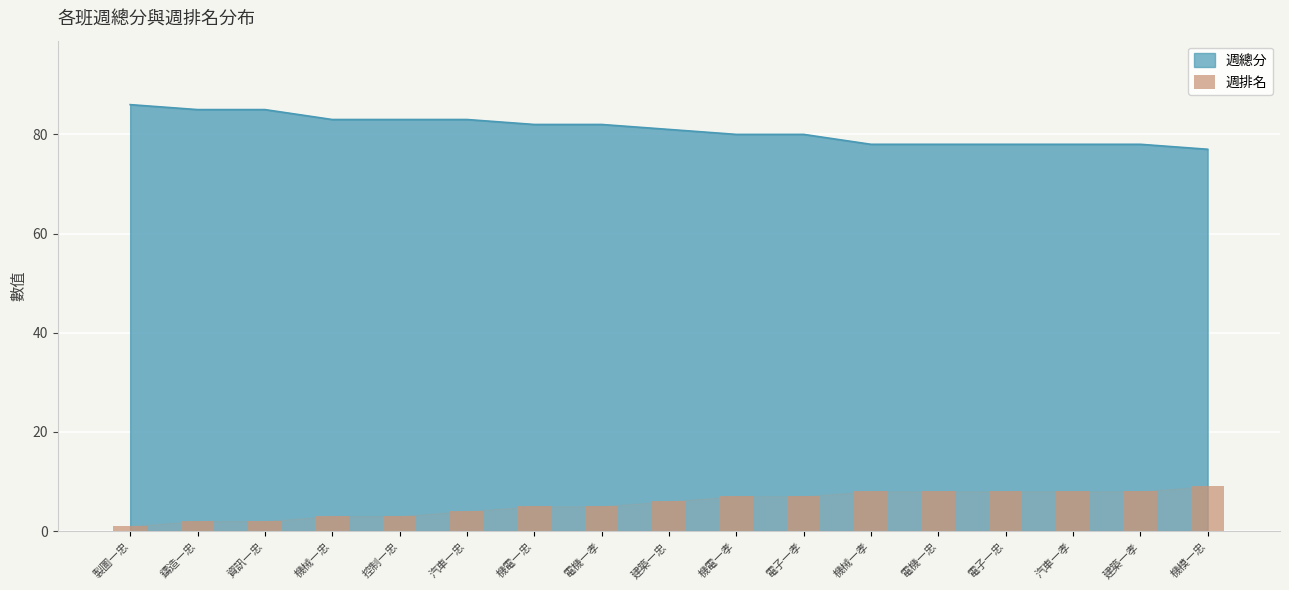

The value of 週總分 at 機電一忠 is 82. True or false?

True